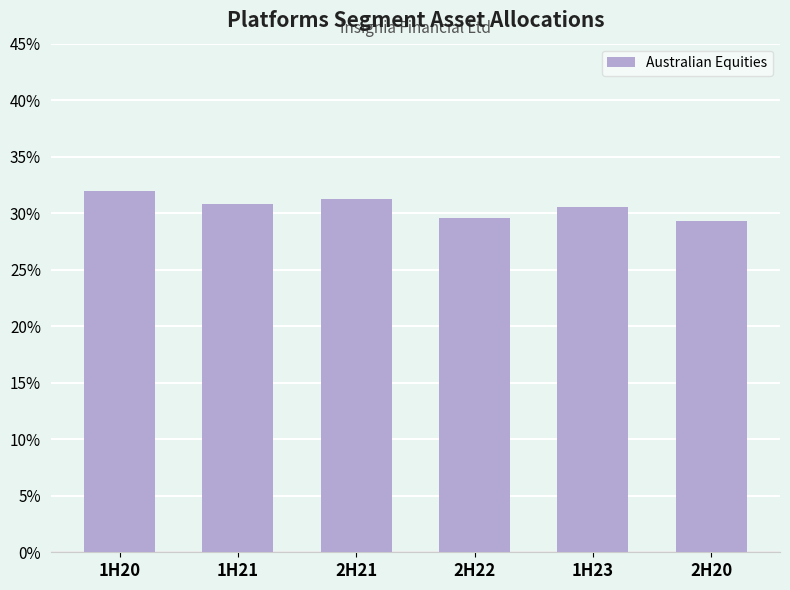

Does the chart contain any negative values?

No